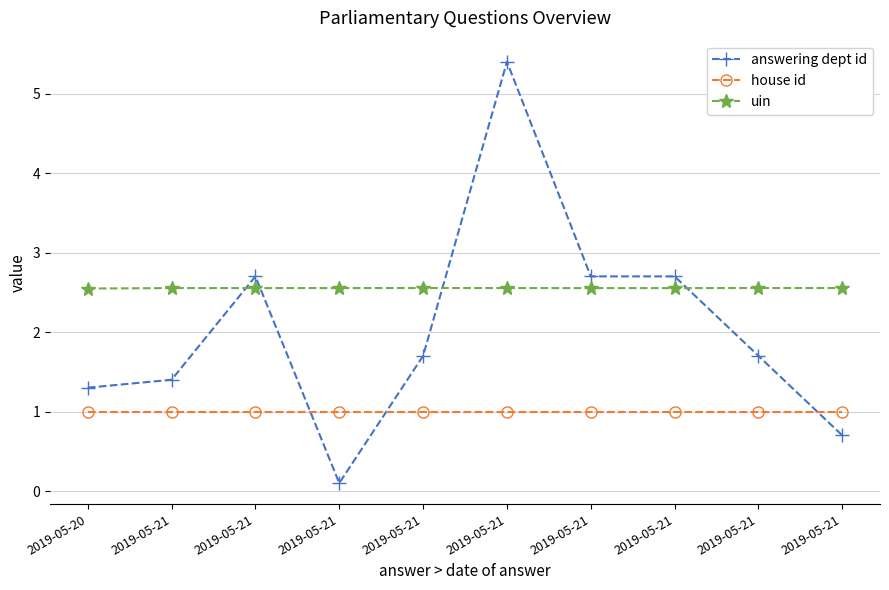

True or false: house id and uin cross at least once.

False